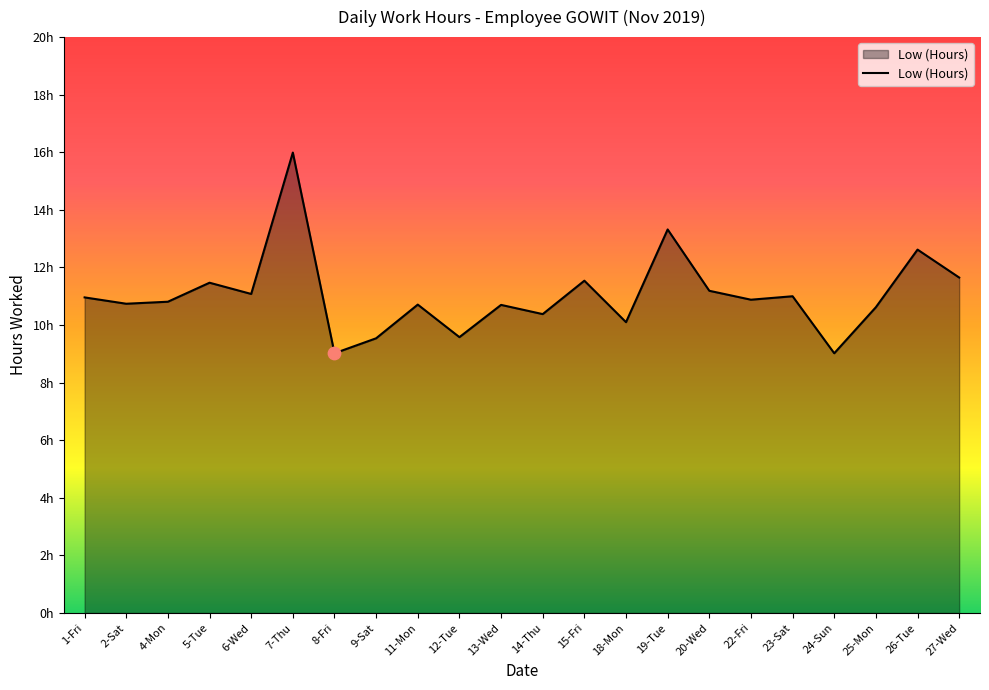

Between 9-Sat and 22-Fri, which is larger?

22-Fri